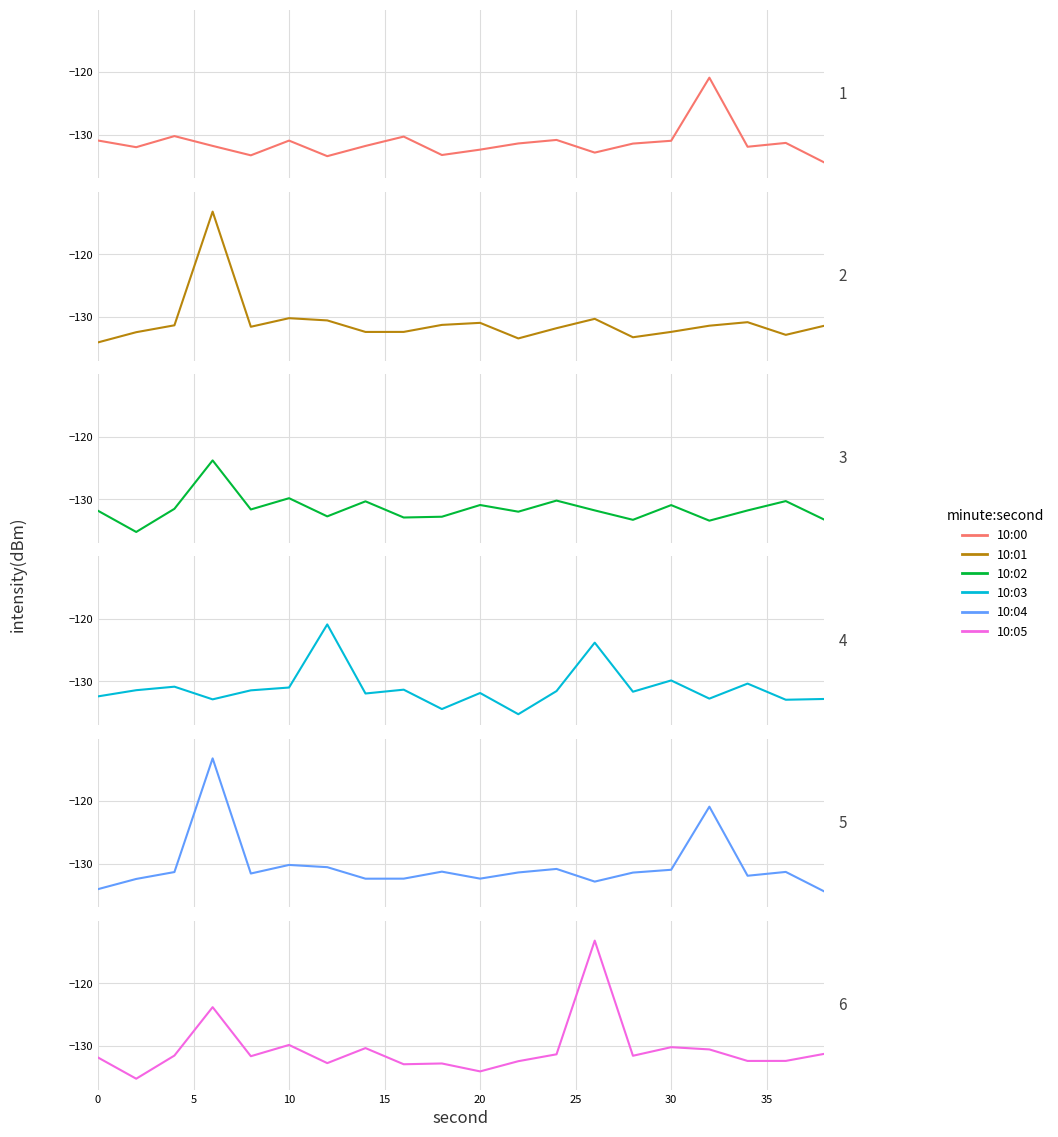

How many times do 10:00 and 10:04 cross each other?

3